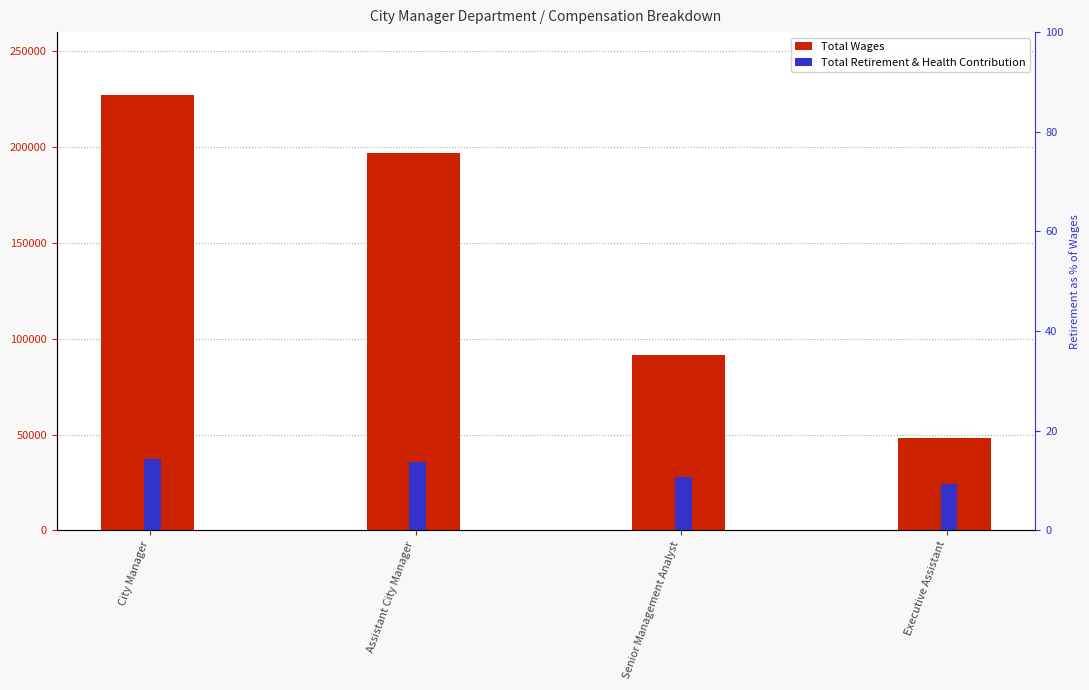

How many groups of bars are there?

4